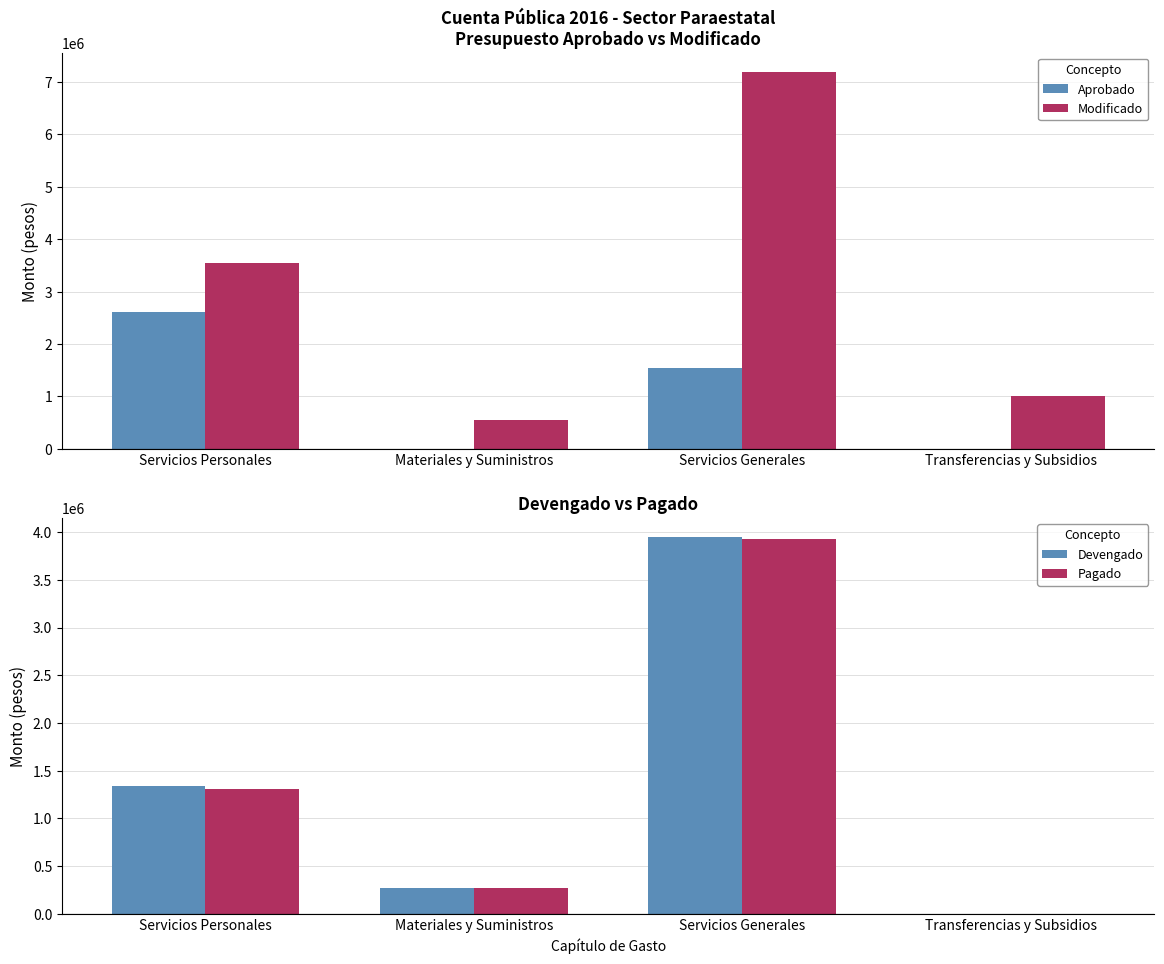

Which category has the lowest value across all series?

Materiales y Suministros